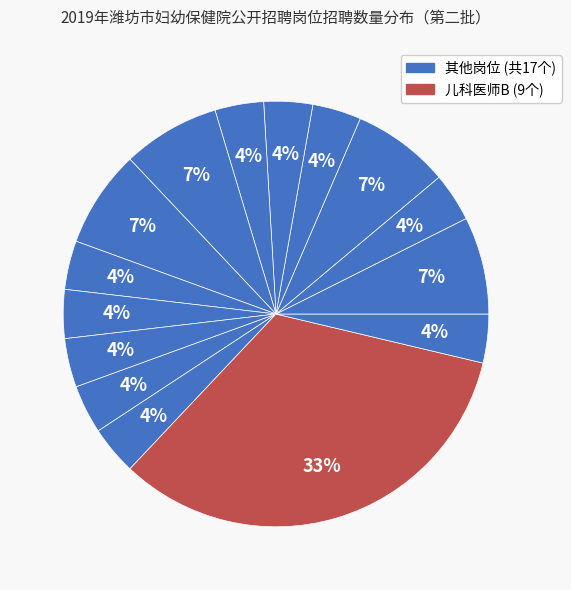

How many segments does this pie chart have?

15